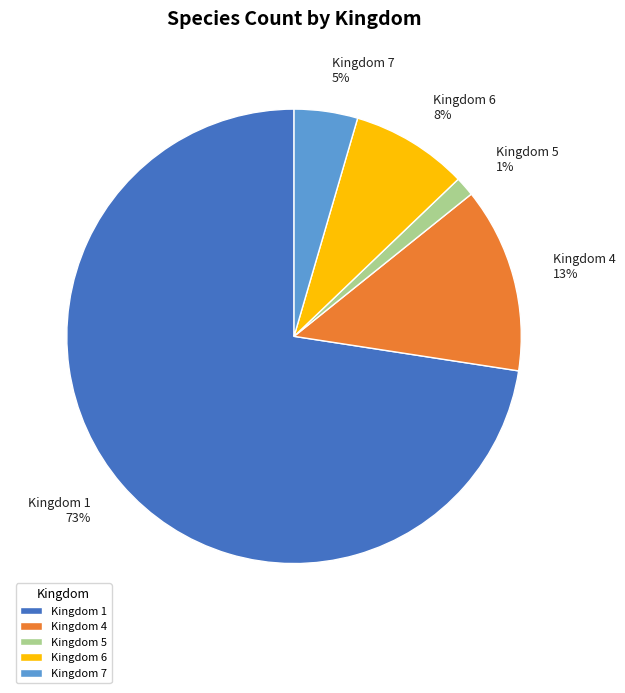

Is it true that Kingdom 1 is 87% of the pie?

False